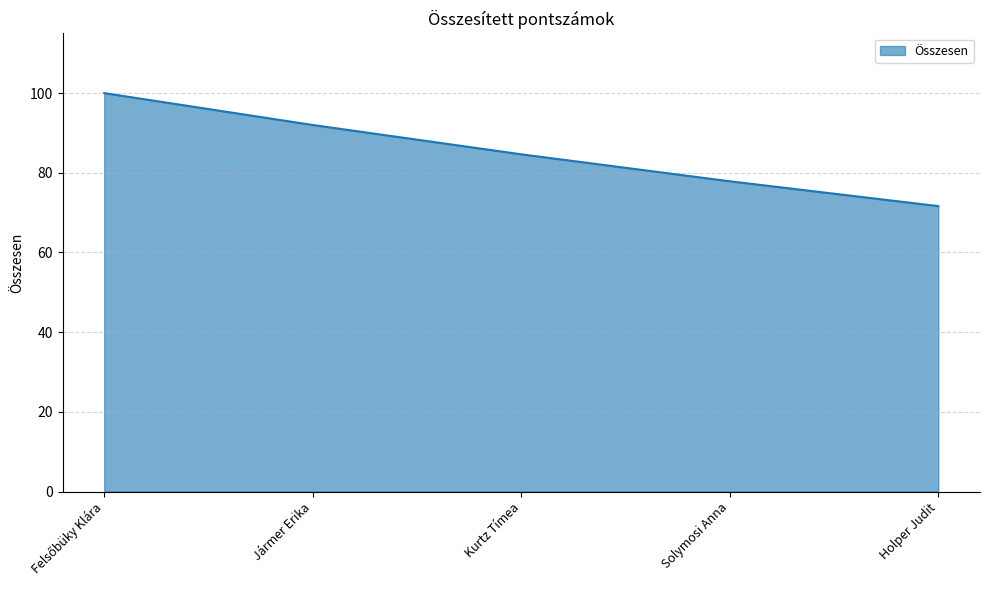

What is the average value?

85.2